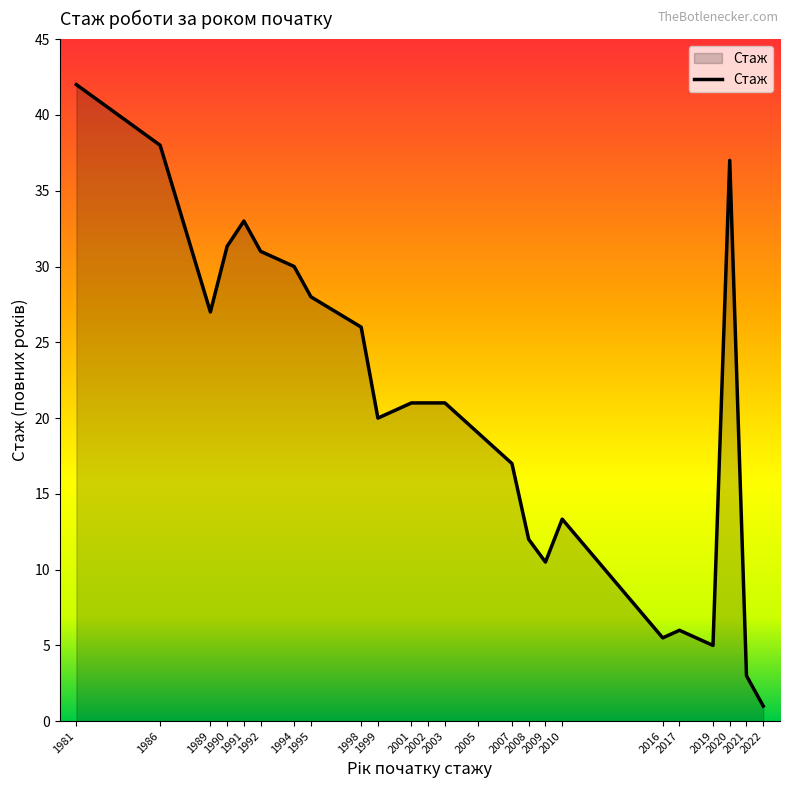

Which label corresponds to the smallest value in the chart?

2022